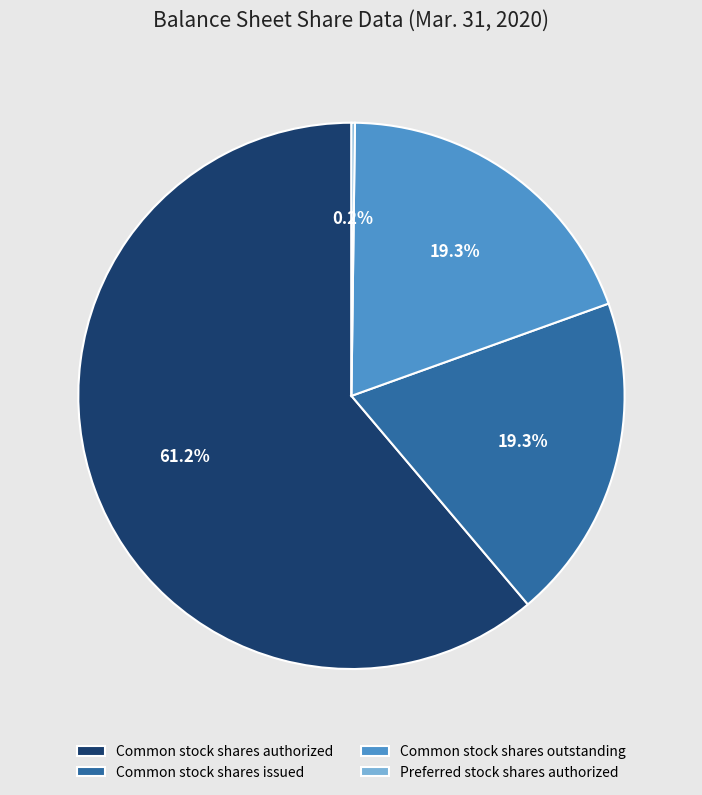

Which category has the biggest portion of the pie?

Common stock shares authorized